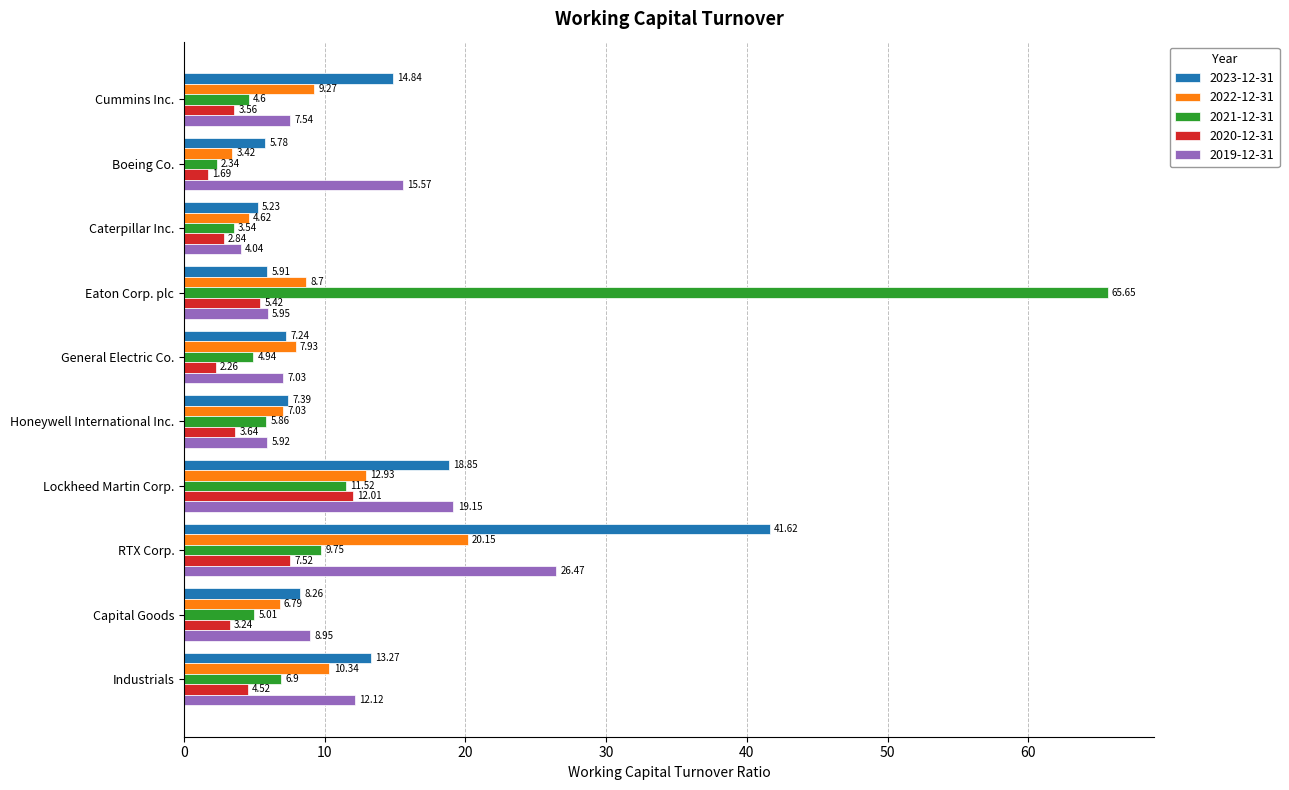

At which label is 2021-12-31 closest to 33?

Lockheed Martin Corp.